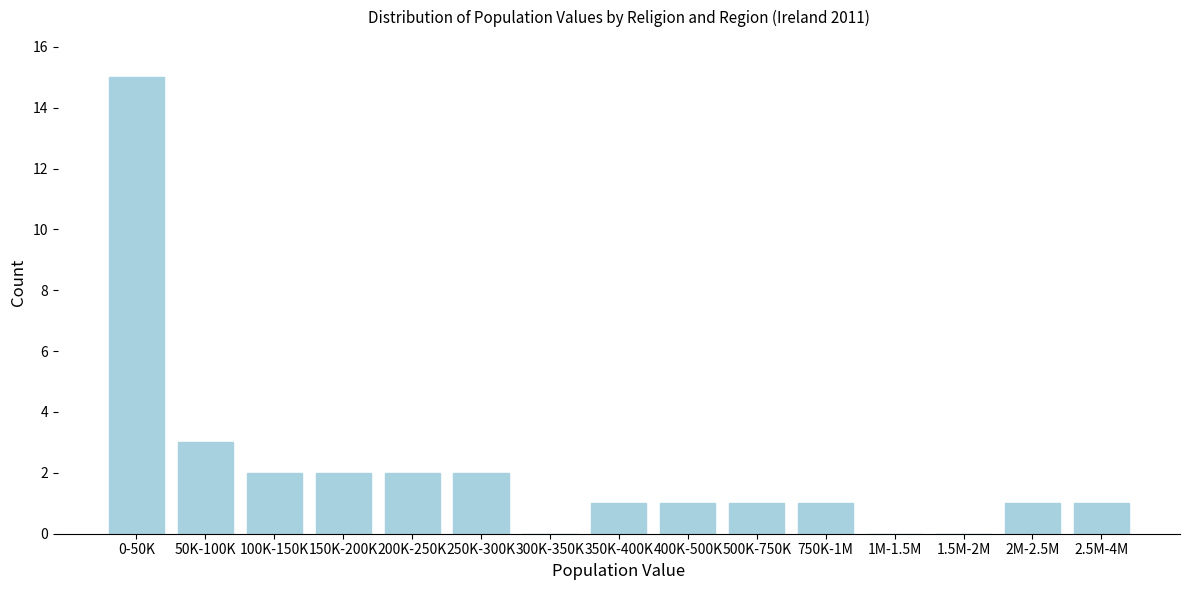

Reading right to left, extract all data points from this chart.

2.5M-4M=1	2M-2.5M=1	1.5M-2M=0	1M-1.5M=0	750K-1M=1	500K-750K=1	400K-500K=1	350K-400K=1	300K-350K=0	250K-300K=2	200K-250K=2	150K-200K=2	100K-150K=2	50K-100K=3	0-50K=15